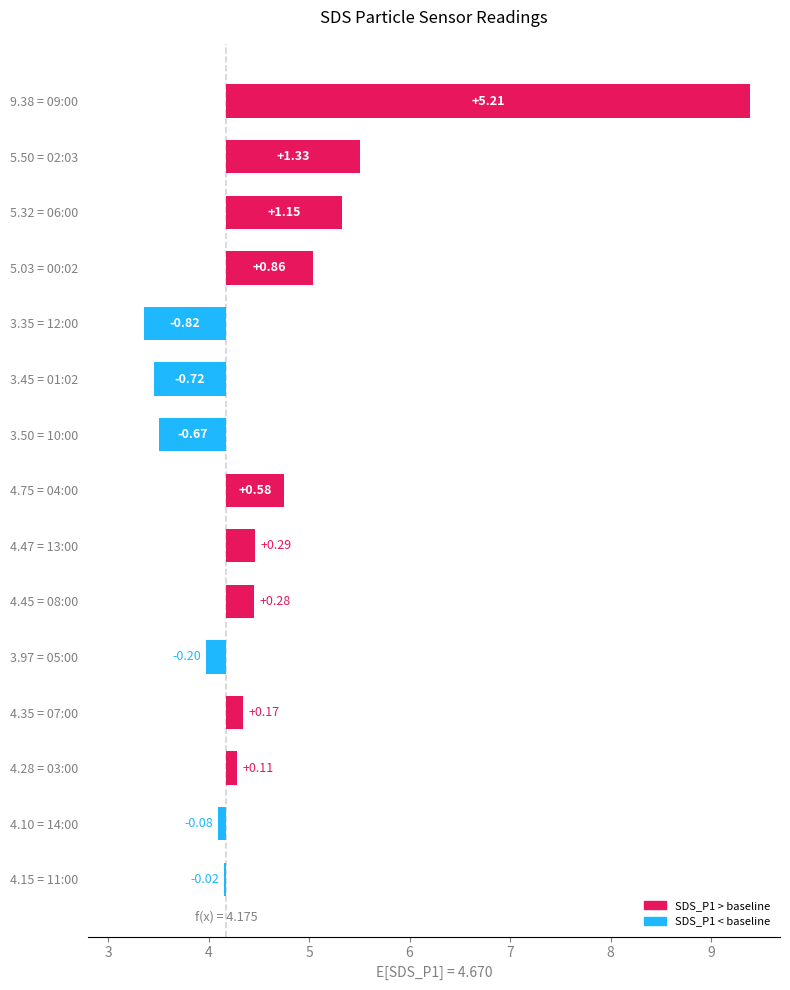

What is the smallest value displayed?

-0.8